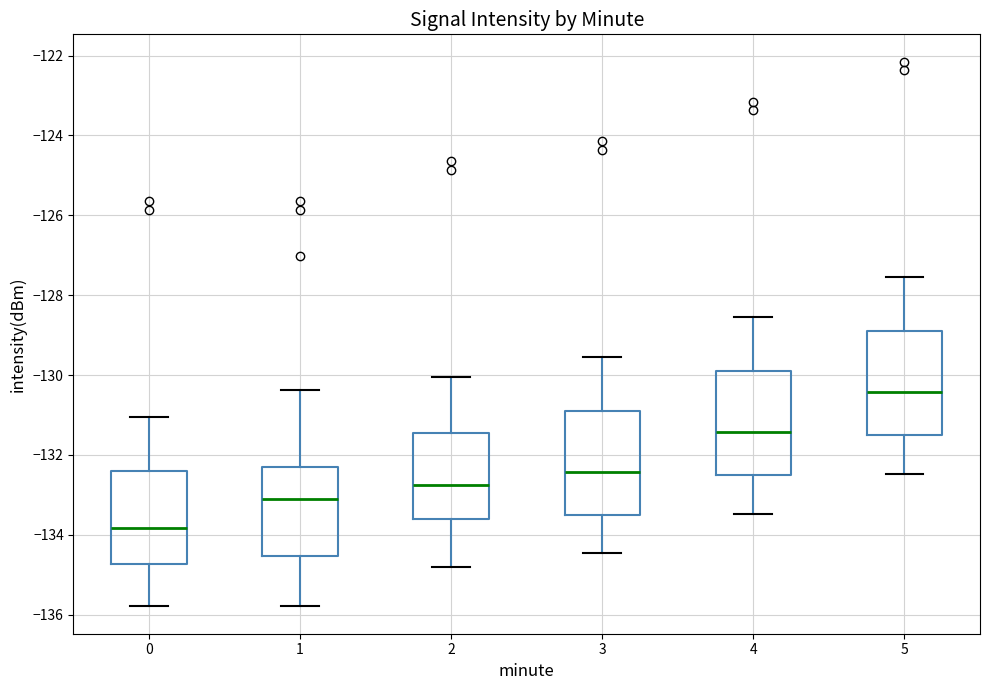

Reading left to right, read every box against the y-axis: the position of its median line, the range the box covers, and the ends of its whiskers. The values are not printed on the chart, so give them approximately, as read against the axis.

0: median -133.8, box -134.8 to -132.4, whiskers -135.8 to -131.0
1: median -133.2, box -134.6 to -132.4, whiskers -135.8 to -130.4
2: median -132.8, box -133.6 to -131.4, whiskers -134.8 to -130.0
3: median -132.4, box -133.6 to -131.0, whiskers -134.4 to -129.6
4: median -131.4, box -132.6 to -130.0, whiskers -133.4 to -128.6
5: median -130.4, box -131.6 to -129.0, whiskers -132.4 to -127.6